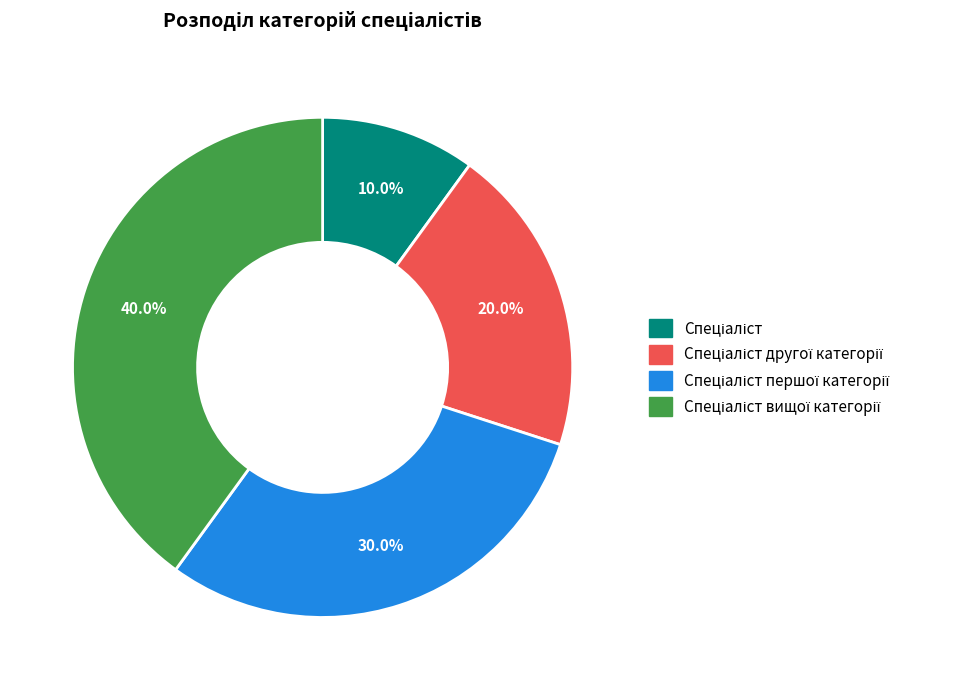

Does any single category account for the majority?

No